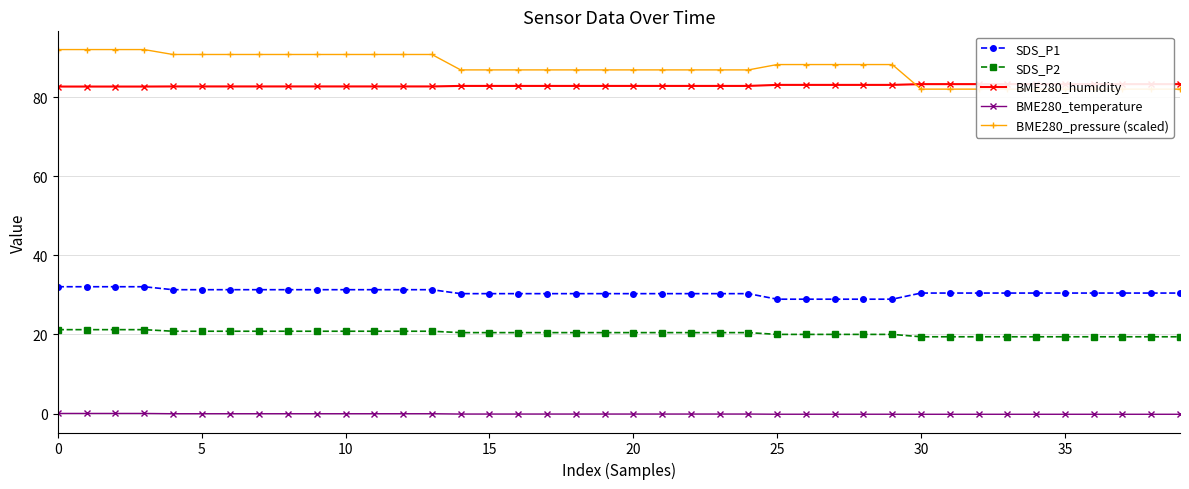

True or false: BME280_pressure (scaled) and SDS_P2 cross at least once.

False